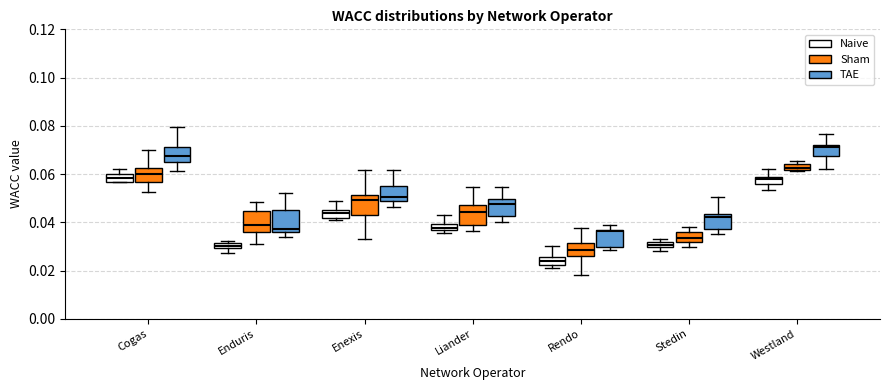

Where is the lower edge of the box for Cogas (Sham) on the y-axis? The values are not printed on the chart, so give them approximately, as read against the axis.

0.056